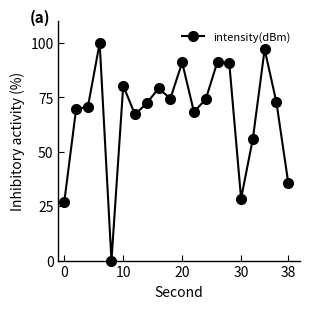

What is the greatest value displayed?

100.0